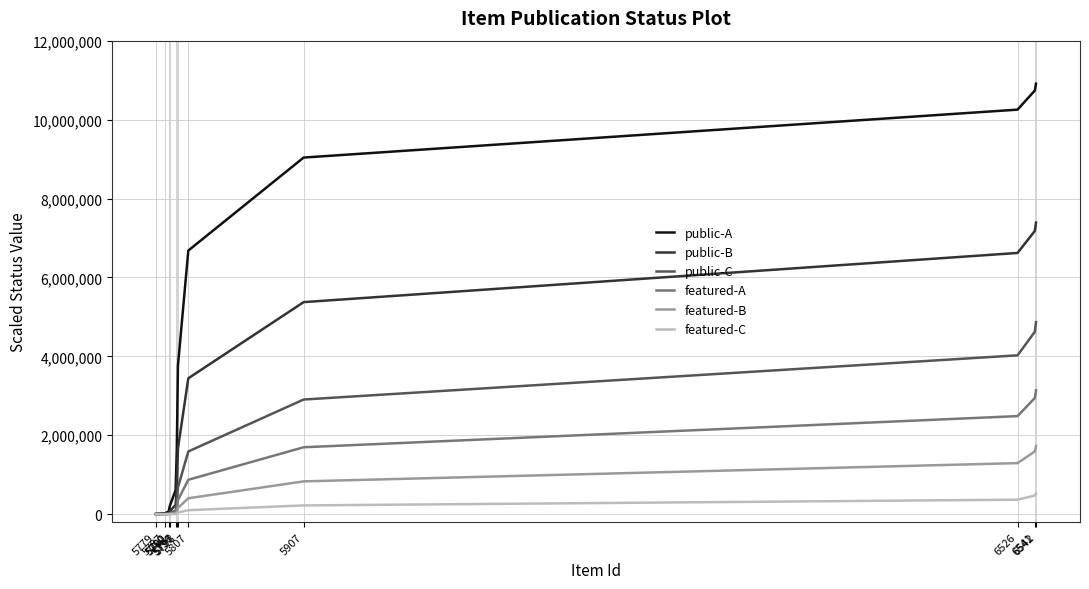

What is the highest value of the public-C series?

4867015.0